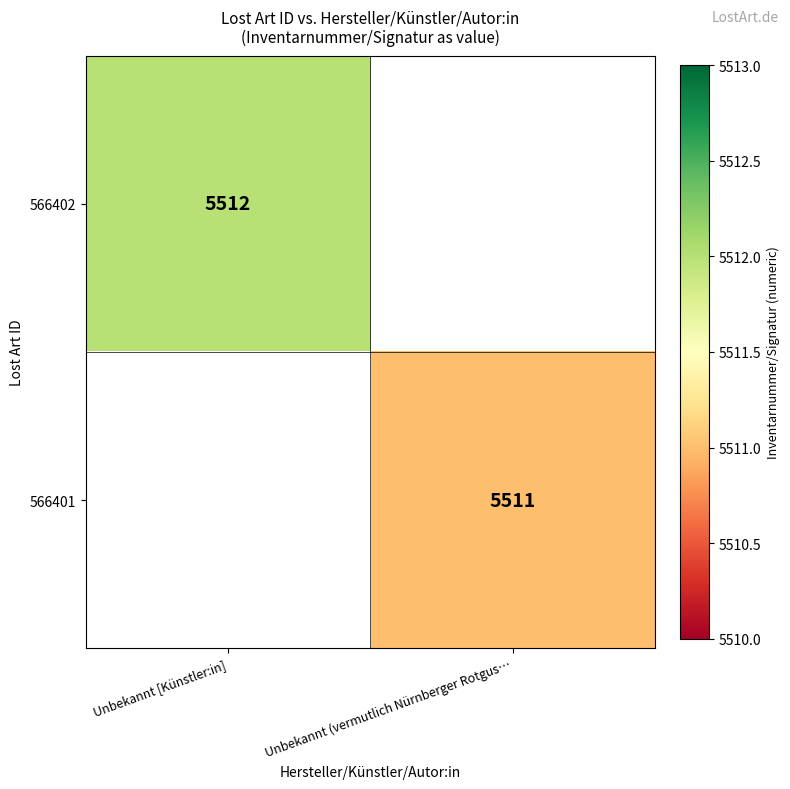

The 566401 series shows 3400 at Unbekannt (vermutlich Nürnberger Rotgus…. True or false?

False